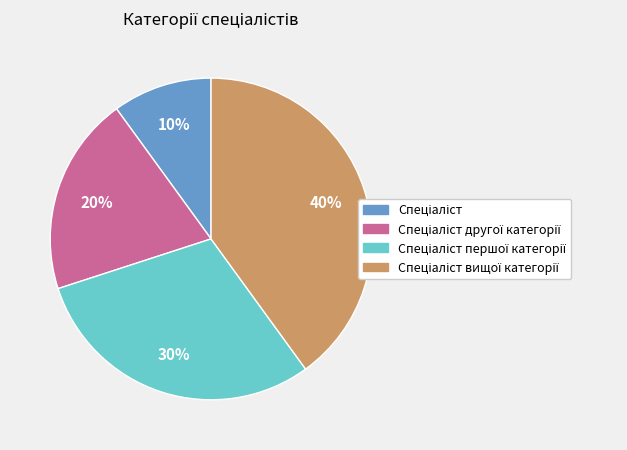

To the nearest percent, what is the average slice percentage?

25%